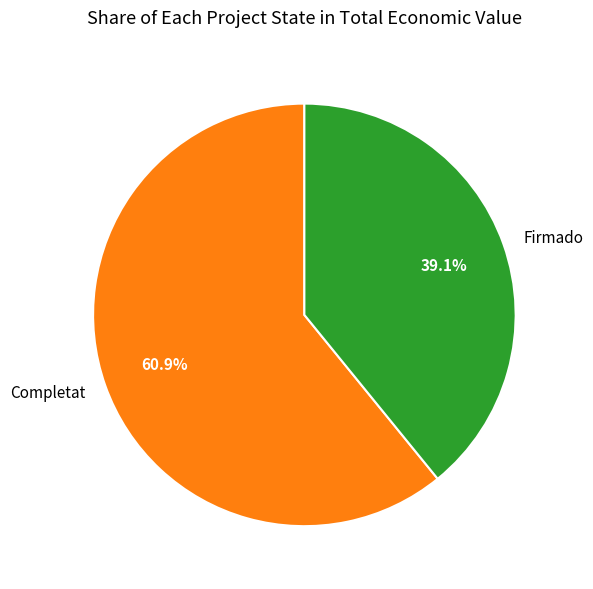

Does Completat represent more than half of the total?

Yes